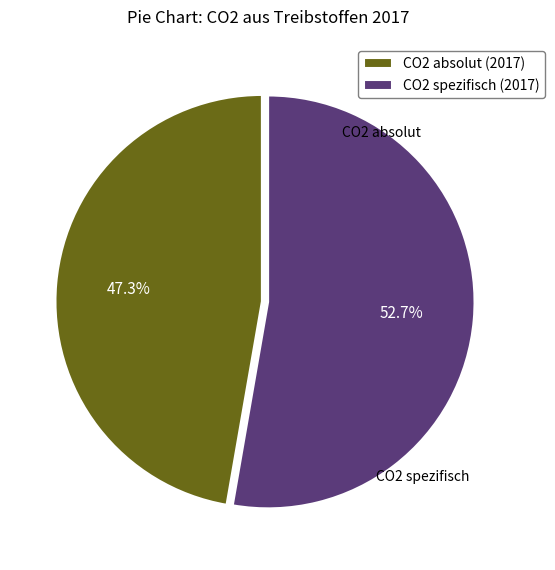

Combined, what portion of the pie is CO2 absolut (2017) and CO2 spezifisch (2017)?

100.0%